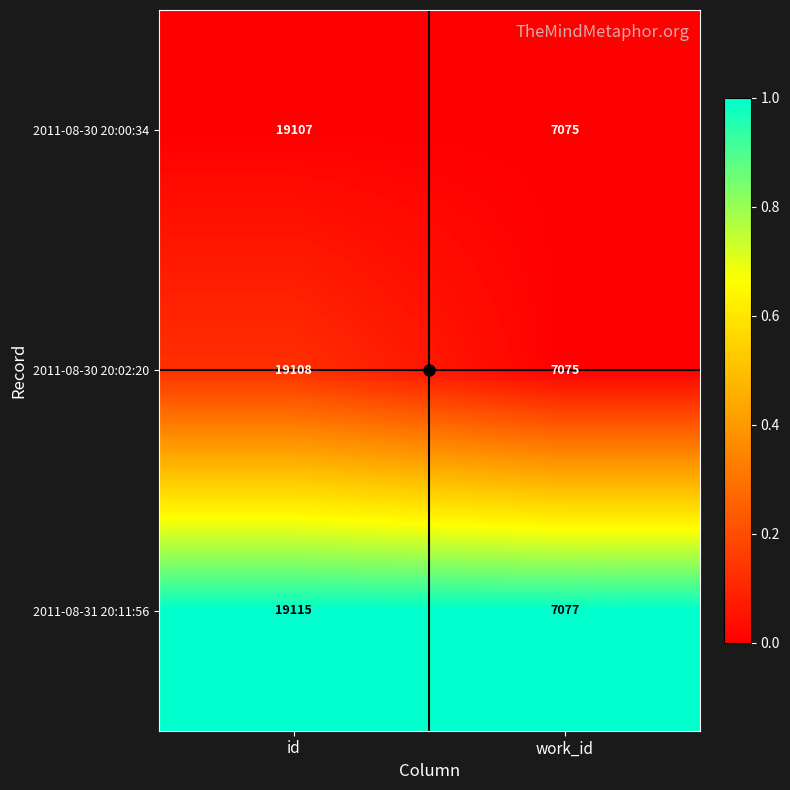

What value does the 2011-08-30 20:00:34 series have at id?

19107